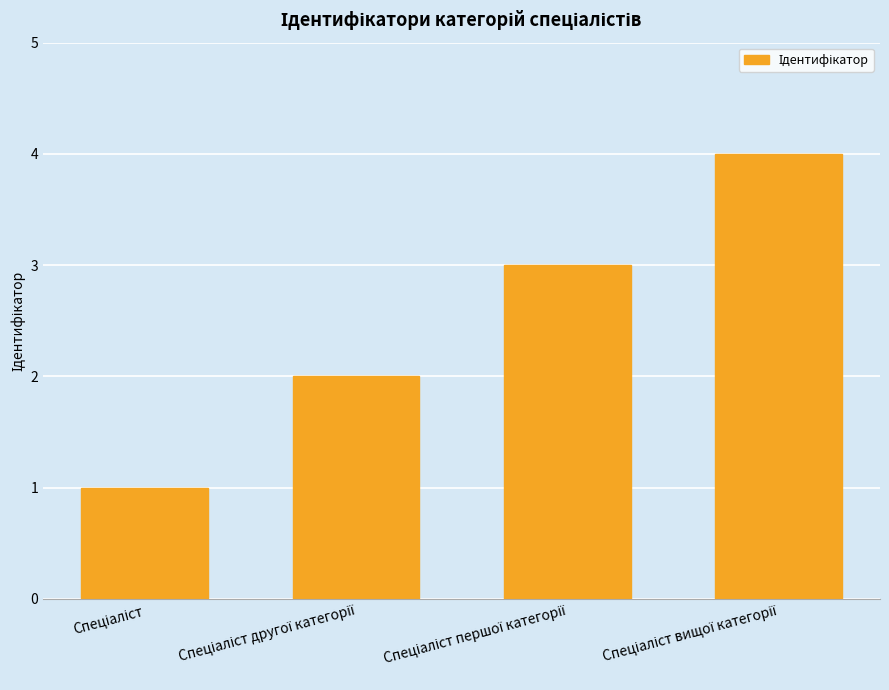

Are the bars grouped side by side (vs. stacked)?

No